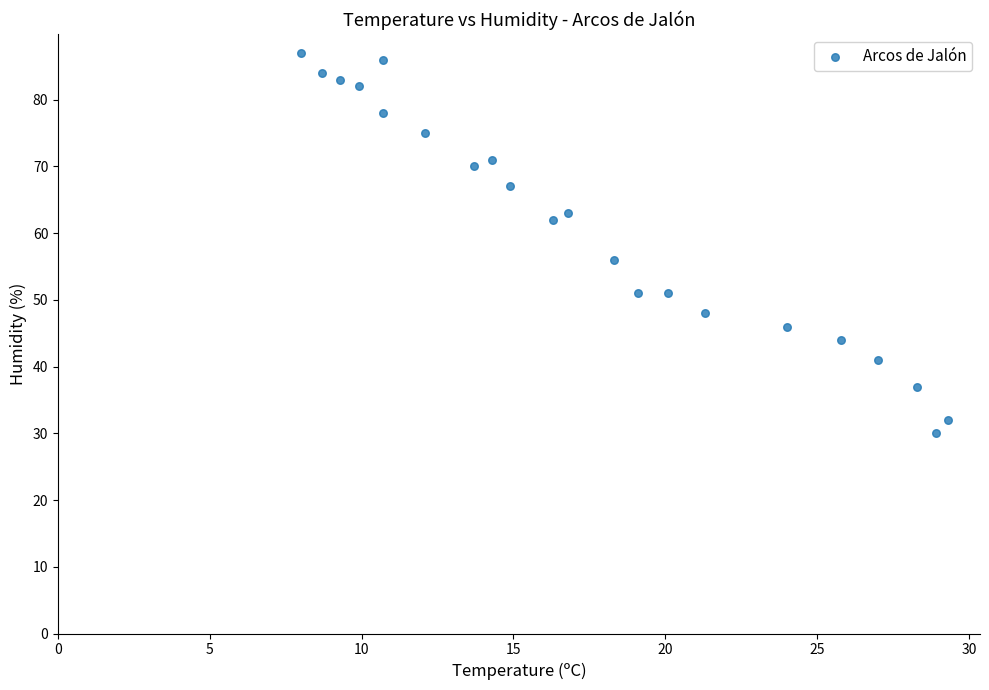

What Y value in the scatter plot is closest to 58?

56